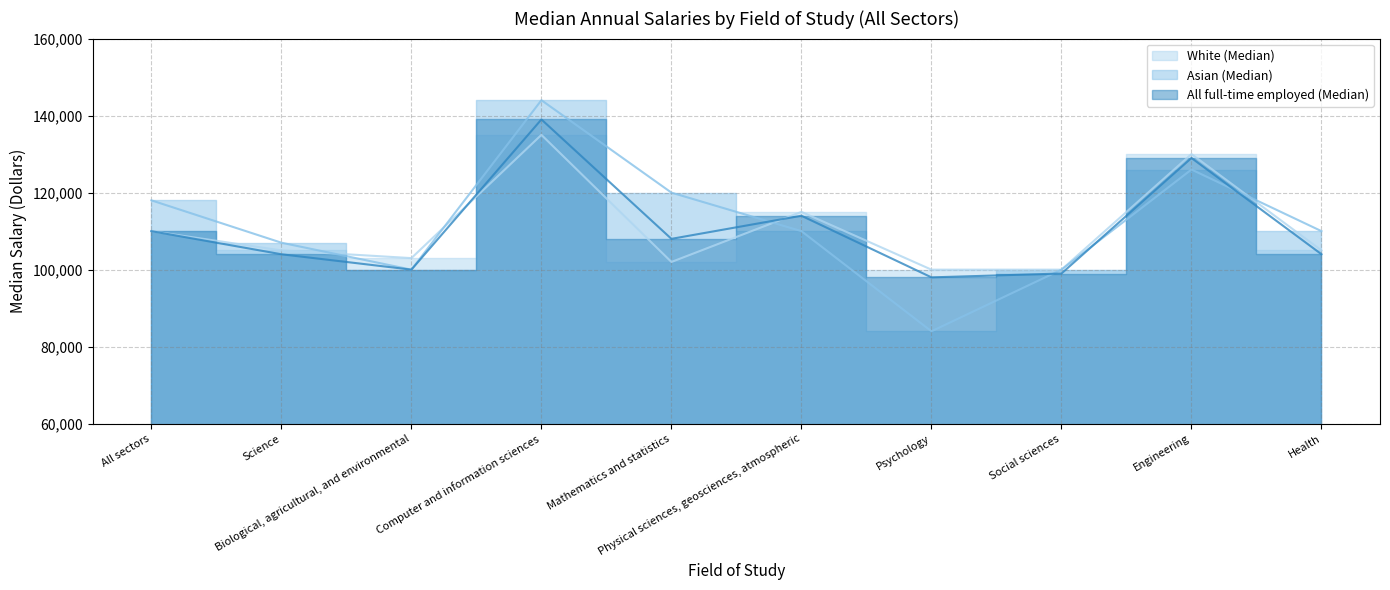

What position from the left is Mathematics and statistics?

5